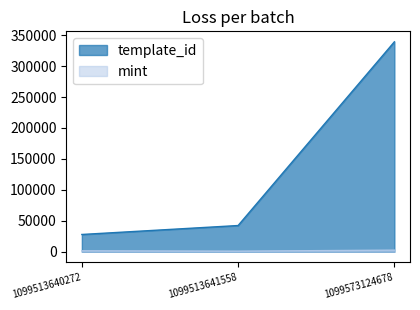

Does the chart have visible grid lines?

No